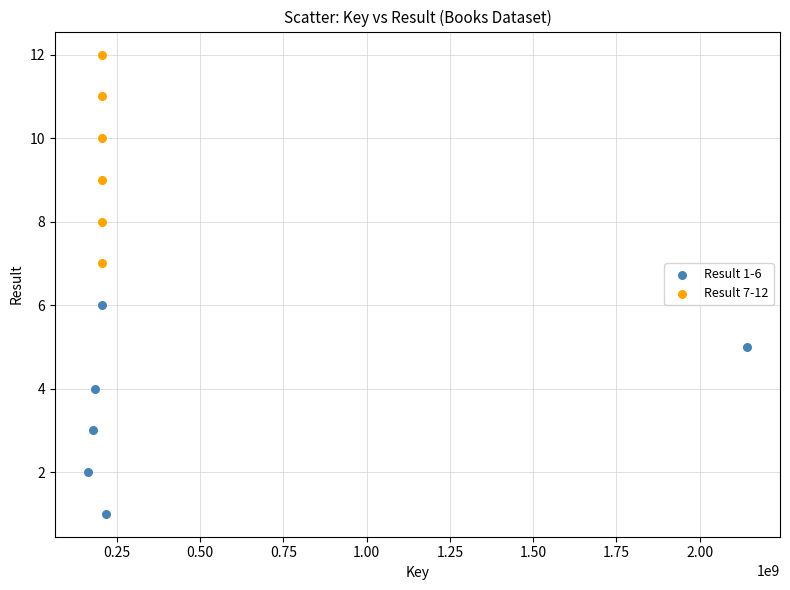

Which series reaches the minimum Y coordinate?

Result 1-6